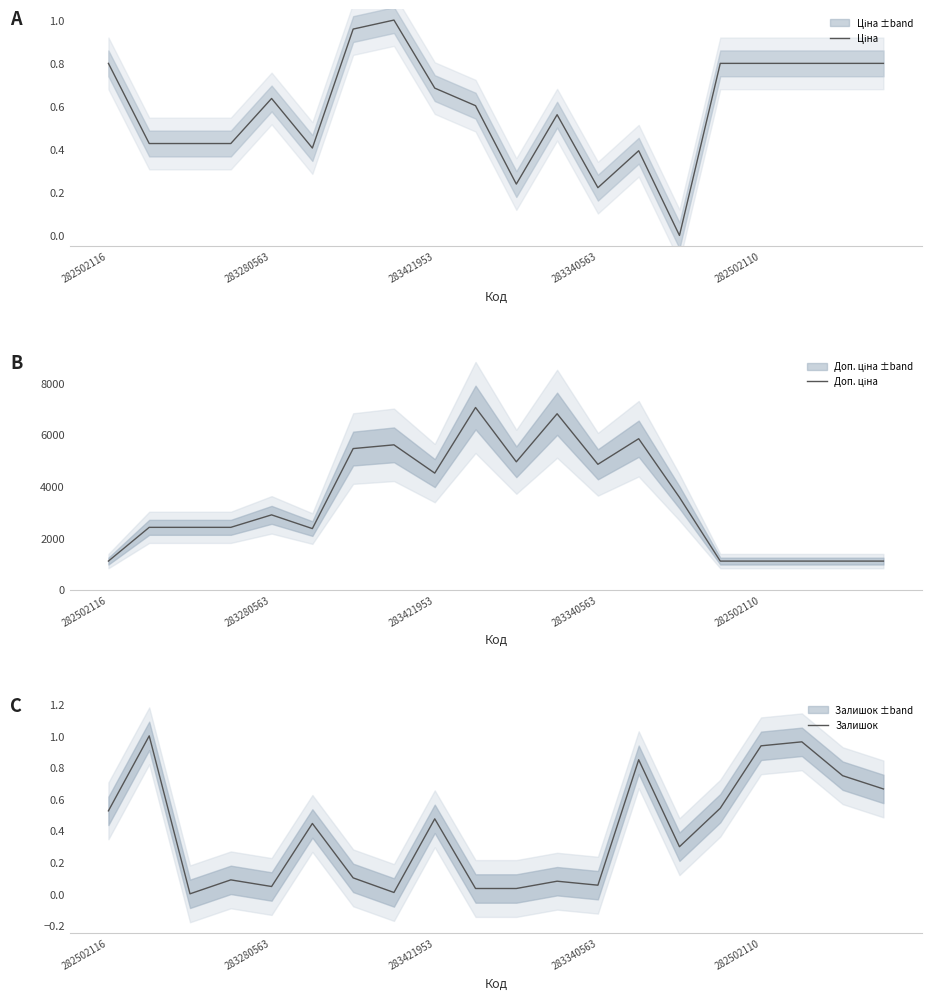

What is the maximum value shown in the chart?

7051.3